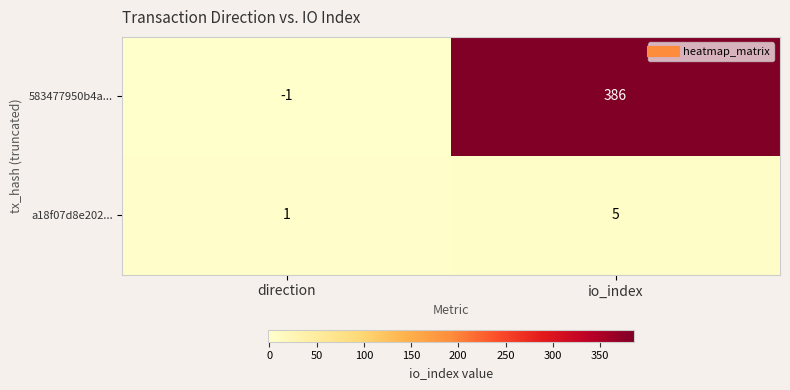

What is the greatest value displayed?

386